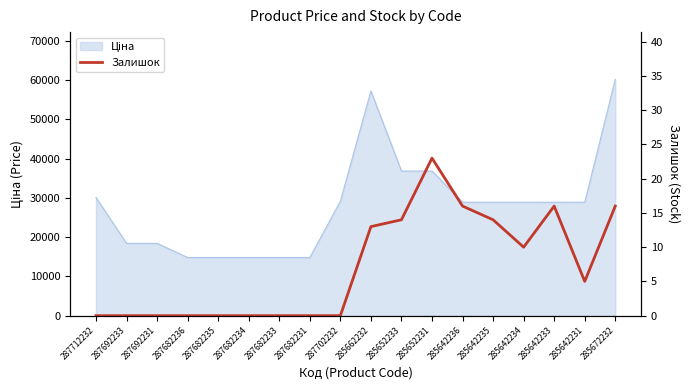

Is it true that the value at 287682236 is 0?

True